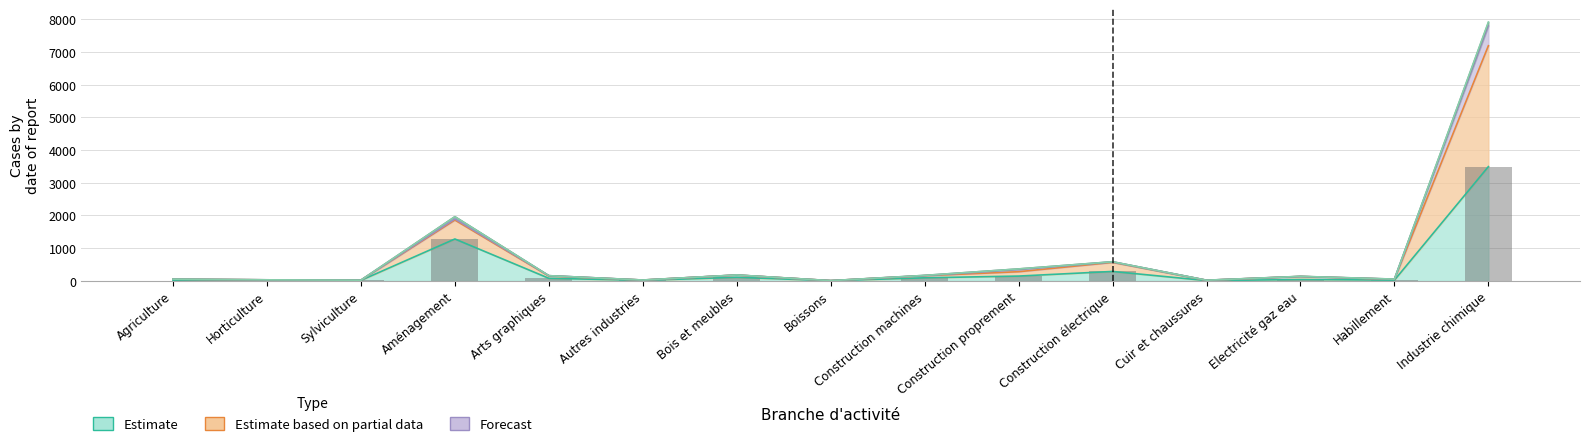

Rank the categories by value from highest to lowest.

Industrie chimique, Aménagement, Construction électrique, Construction proprement, Bois et meubles, Construction machines, Arts graphiques, Electricité gaz eau, Habillement, Horticulture, Autres industries, Sylviculture, Cuir et chaussures, Agriculture, Boissons